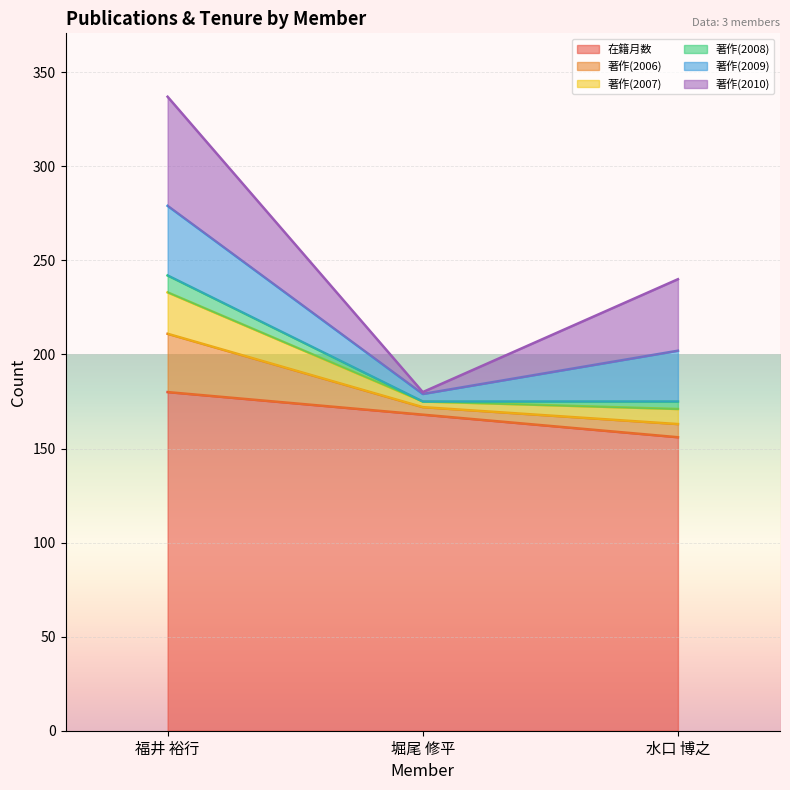

The value of 在籍月数 at 堀尾 修平 is 168. True or false?

True